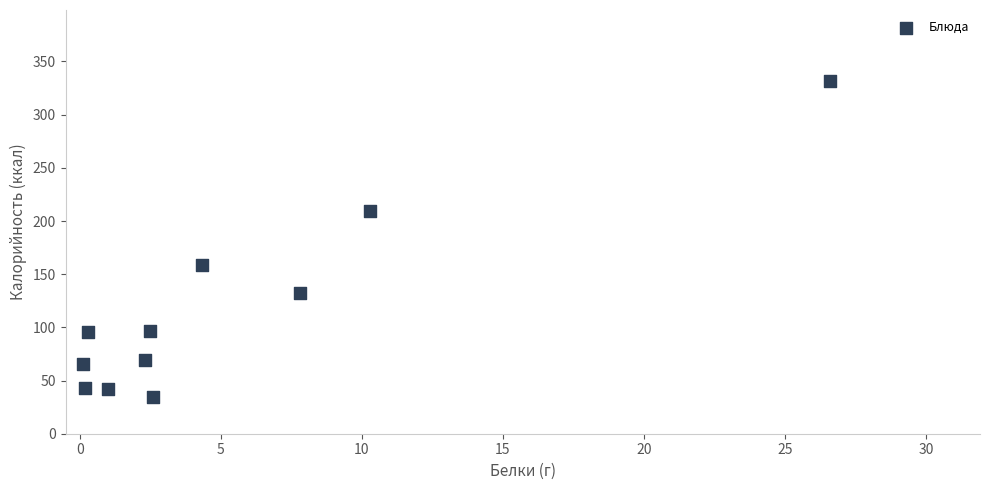

What is the range of Y values (max minus min)?

297.4